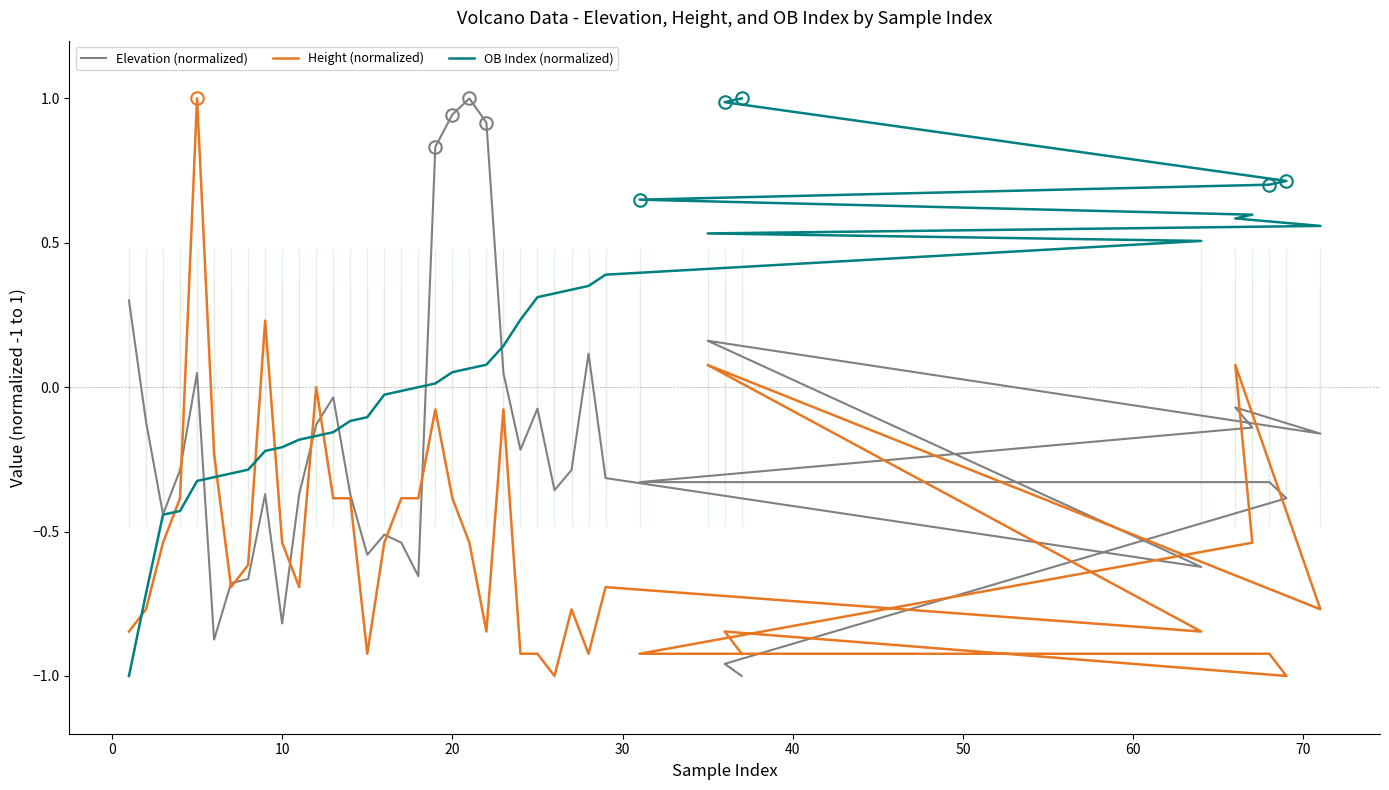

How many values in OB Index (normalized) are above zero?

21